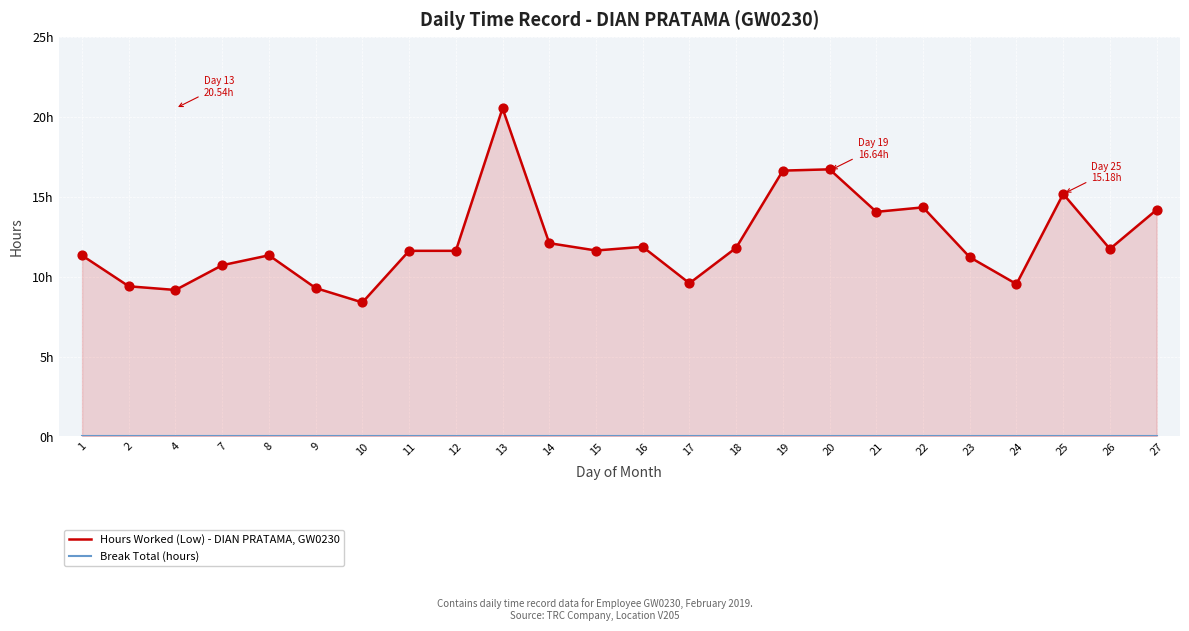

Which series has the largest total across all categories?

Hours Worked (Low) - DIAN PRATAMA, GW0230